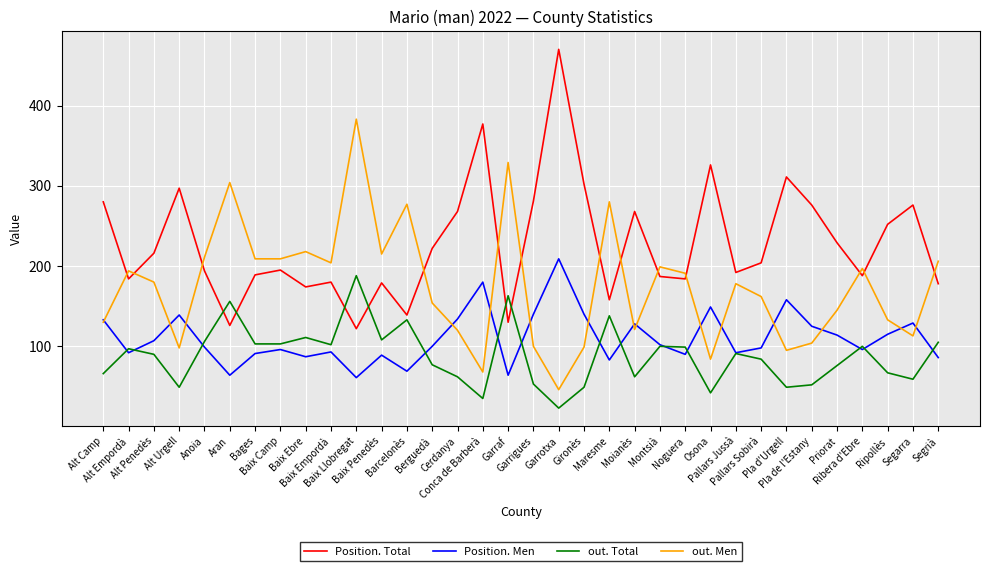

How many times do out. Men and Position. Total cross each other?

13